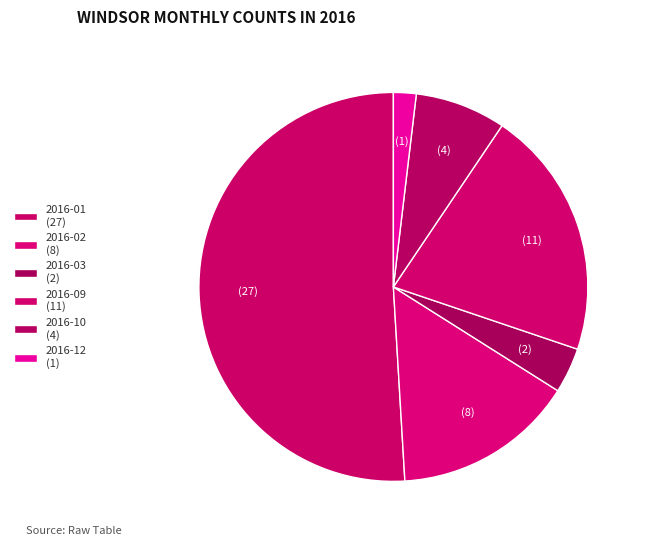

Count the number of slices in the pie.

6